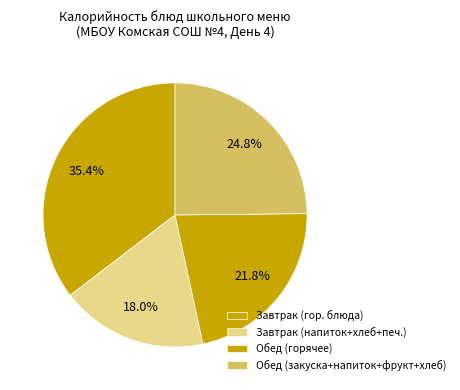

How many slices are in this pie chart?

4